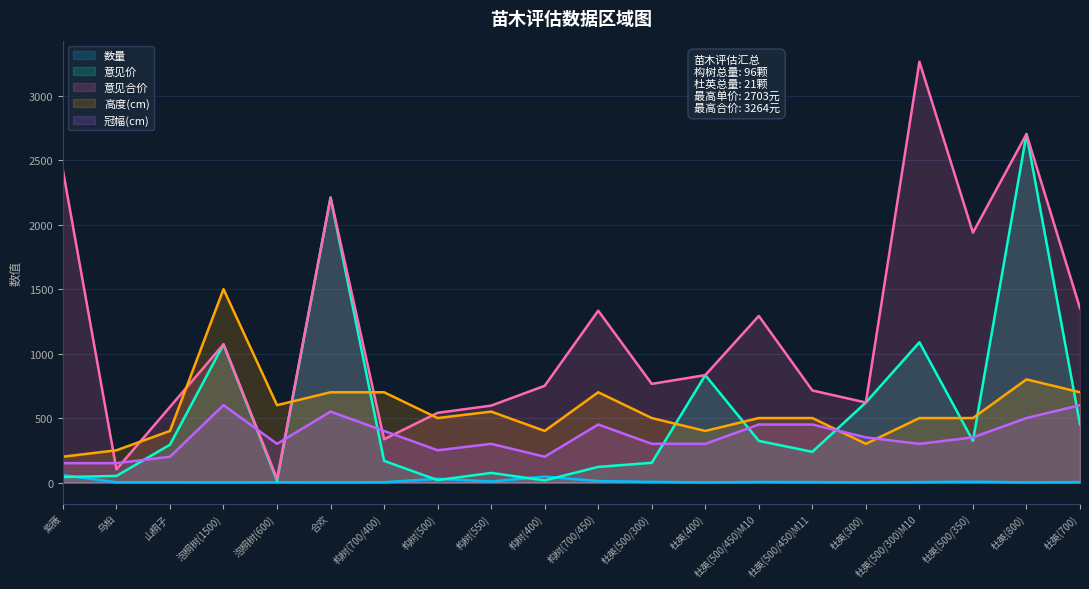

In 数量, how many points are higher than both neighbors (excluding endpoints)?

5